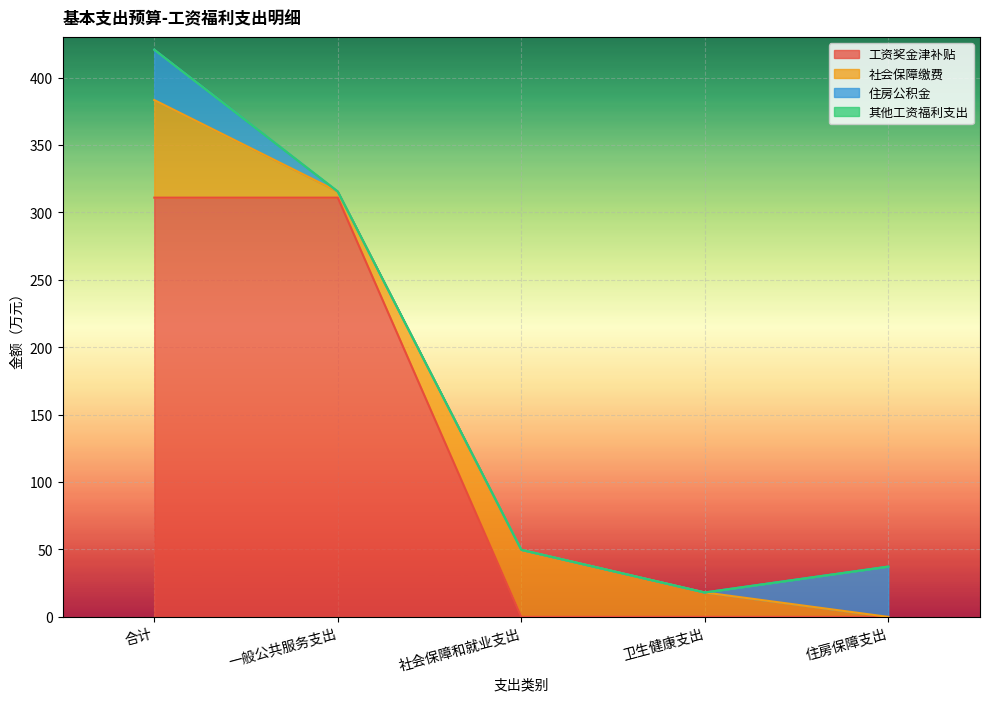

Reading left to right, what are all the values shown in this chart?

工资奖金津补贴: 合计=310.9	一般公共服务支出=310.9	社会保障和就业支出=0.0	卫生健康支出=0.0	住房保障支出=0.0
社会保障缴费: 合计=72.4	一般公共服务支出=4.5	社会保障和就业支出=49.8	卫生健康支出=18.1	住房保障支出=0.0
住房公积金: 合计=37.3	一般公共服务支出=0.0	社会保障和就业支出=0.0	卫生健康支出=0.0	住房保障支出=37.3
其他工资福利支出: 合计=0.0	一般公共服务支出=0.0	社会保障和就业支出=0.0	卫生健康支出=0.0	住房保障支出=0.0